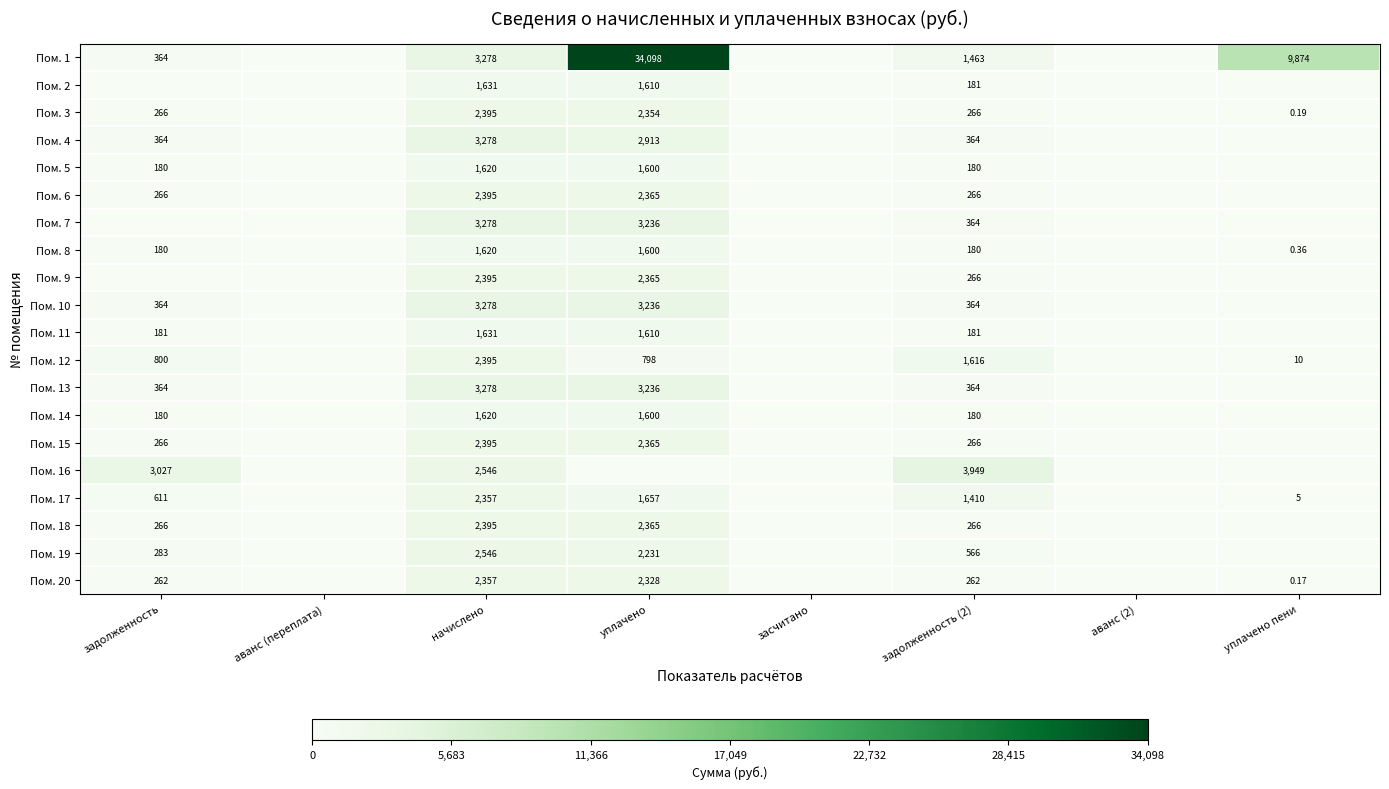

What is the highest value of the Пом. 16 series?

3949.3